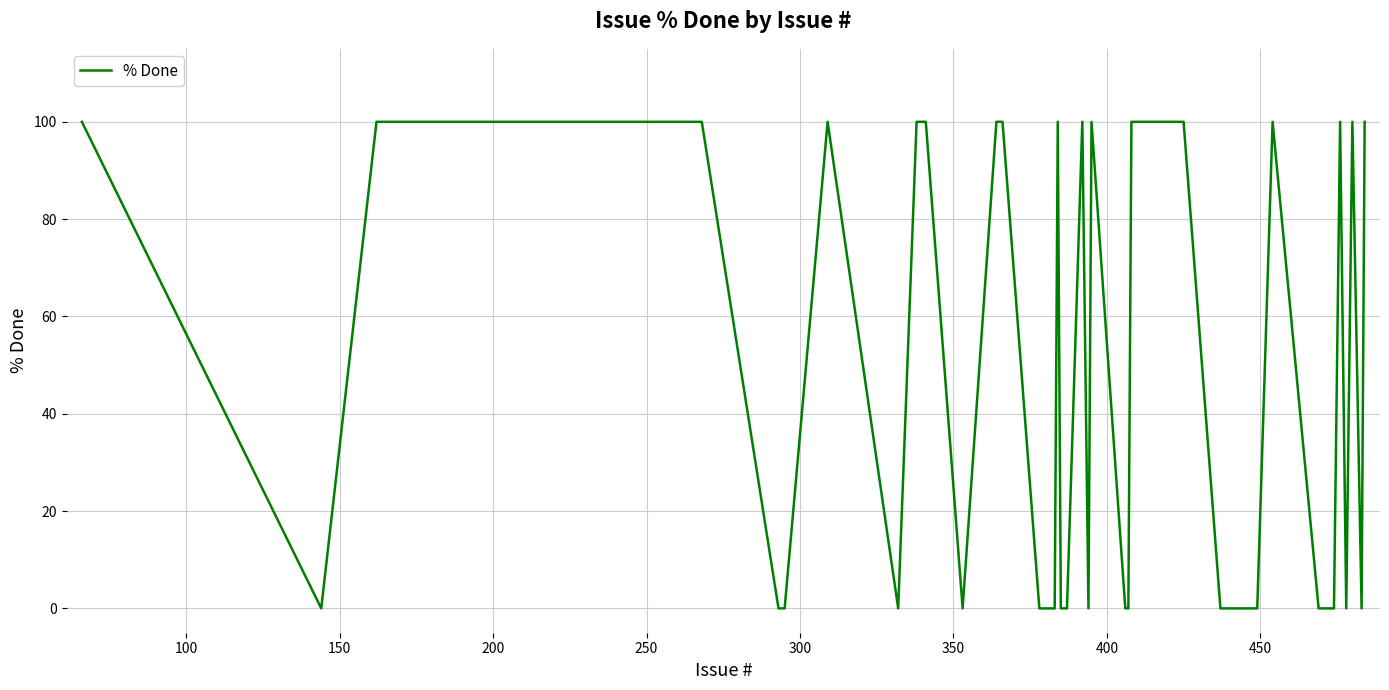

What is the greatest value displayed?

100